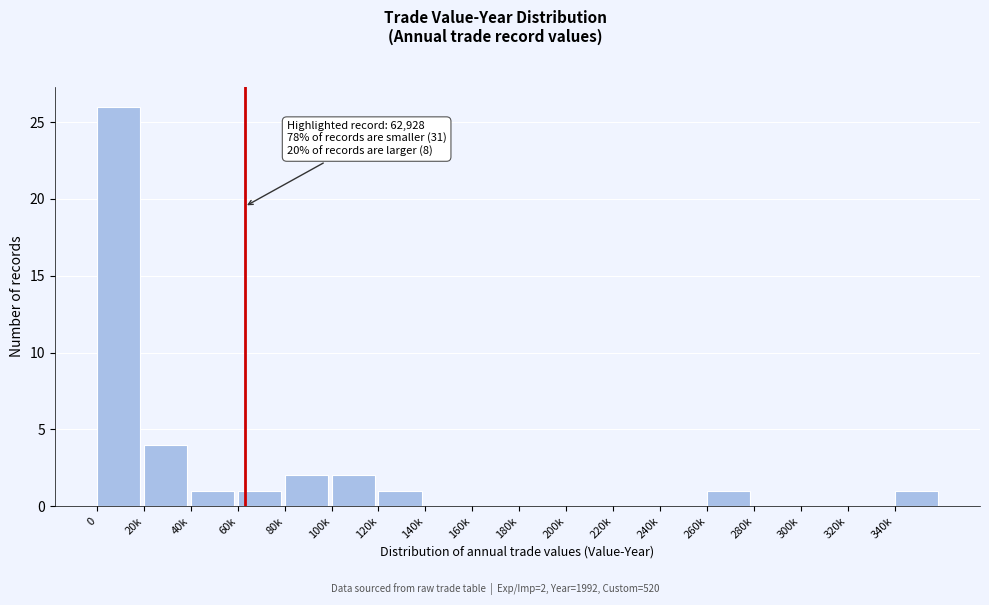

Reading right to left, what are all the values shown in this chart?

340k=1	320k=0	300k=0	280k=0	260k=1	240k=0	220k=0	200k=0	180k=0	160k=0	140k=0	120k=1	100k=2	80k=2	60k=1	40k=1	20k=4	0=26